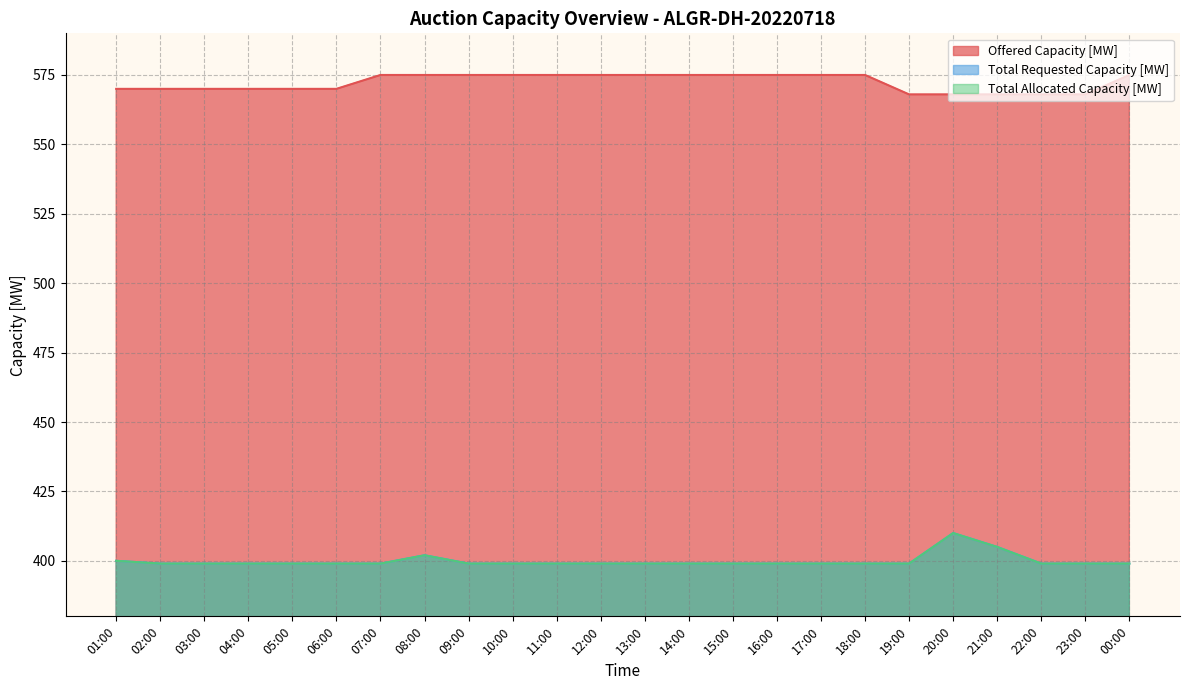

What is the label of the 7th point from the right?

18:00